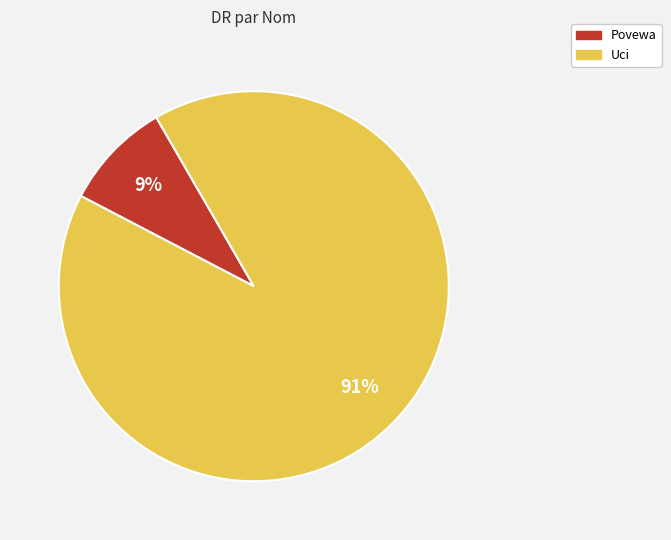

To the nearest percent, what portion does Uci represent?

91%